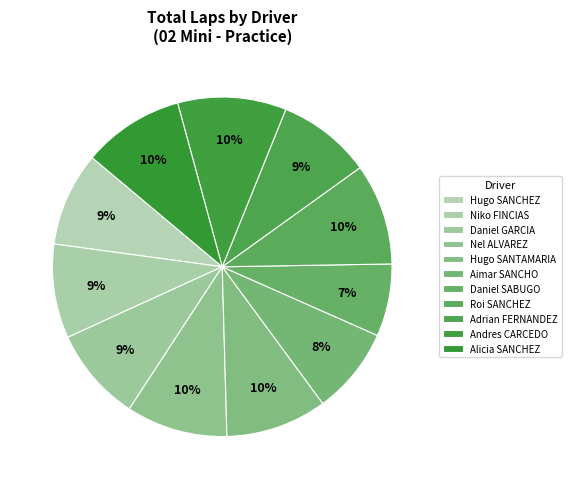

Count the number of slices in the pie.

11